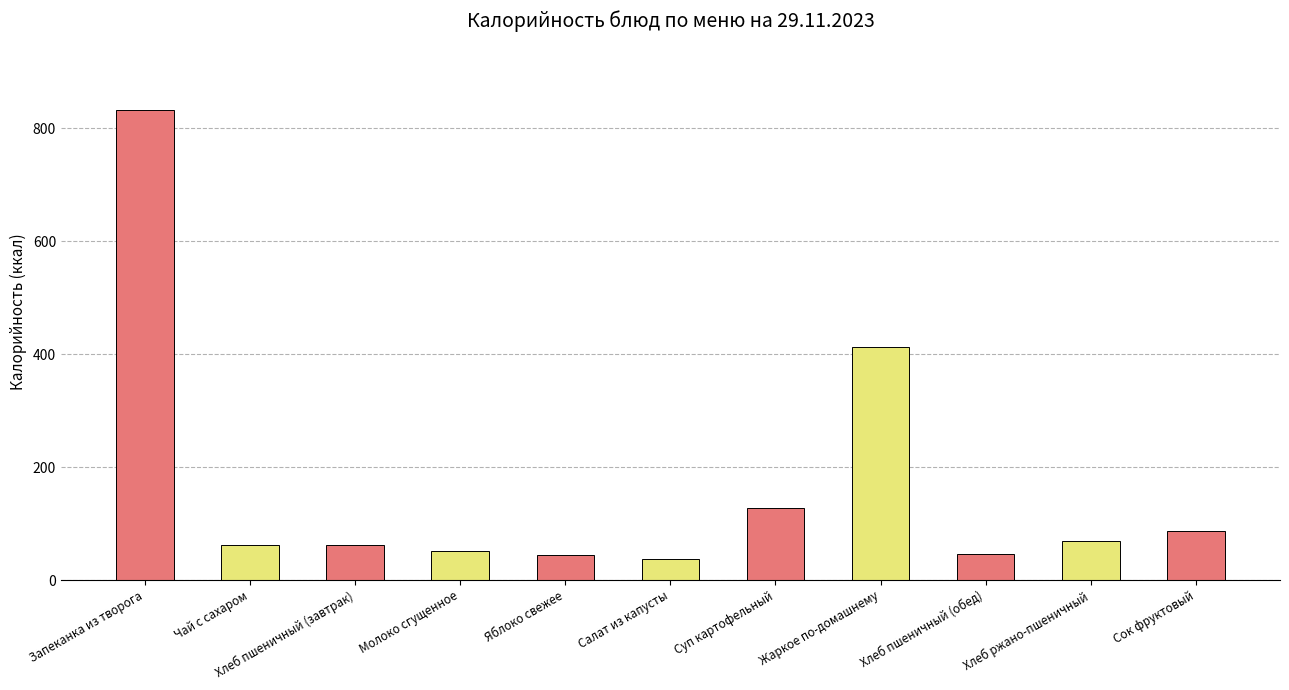

How many distinct data groups are displayed?

1